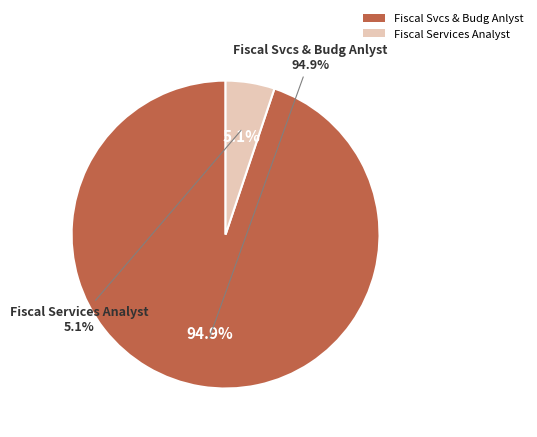

Does Fiscal Services Analyst account for over 50% of the chart?

No